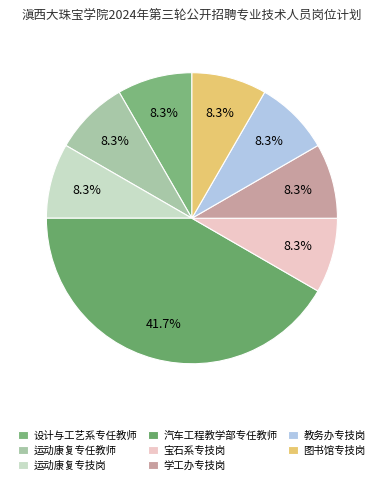

To the nearest percent, what portion does 图书馆专技岗 represent?

8%